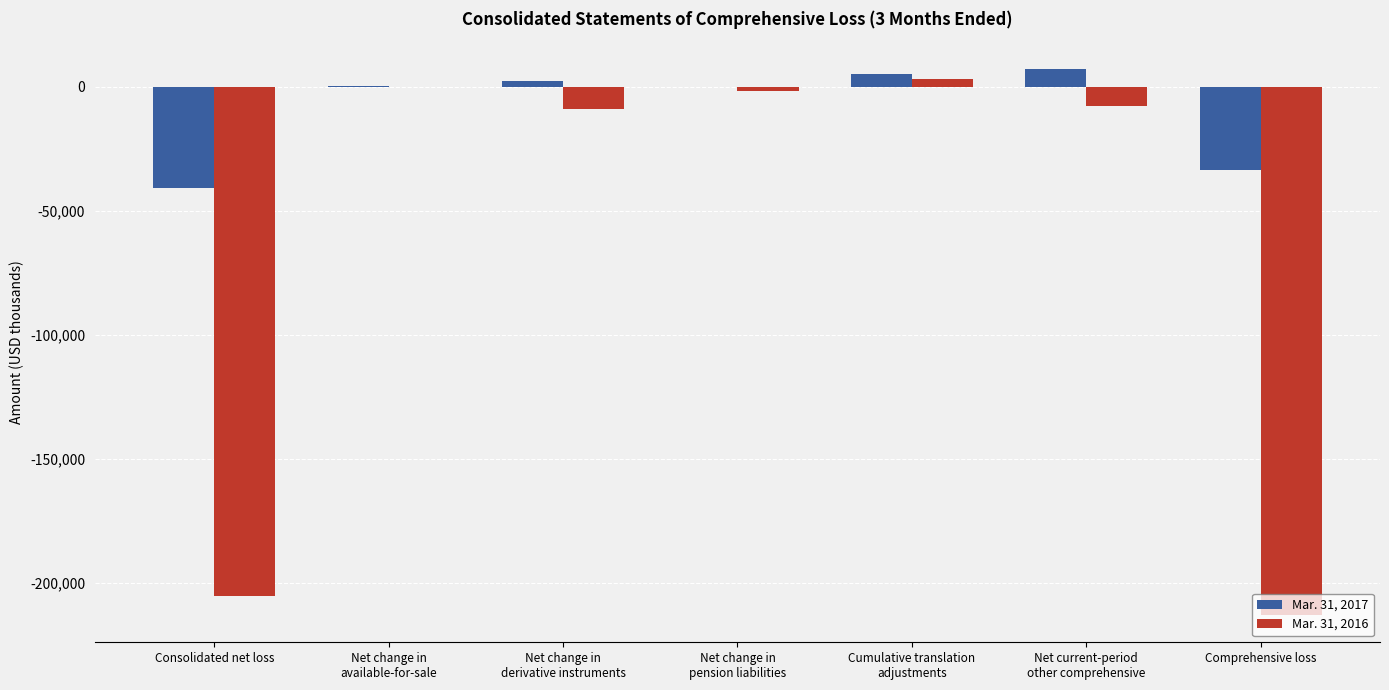

Which series has the largest total across all categories?

Mar. 31, 2017